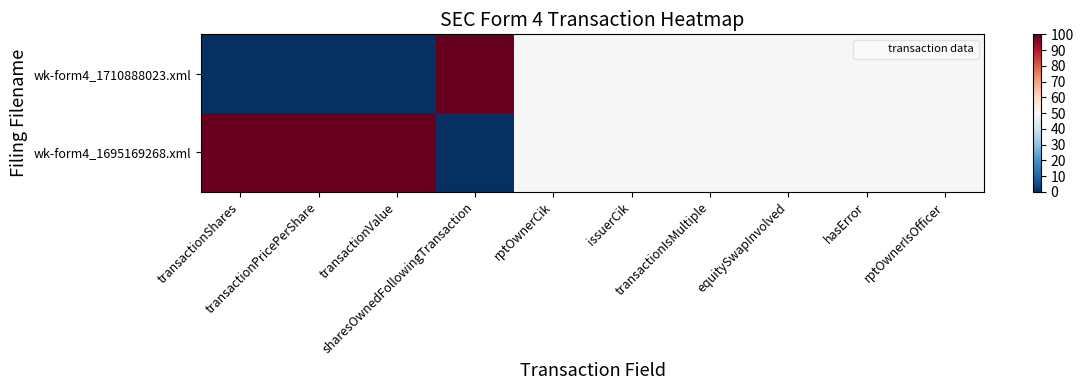

Reading right to left, extract all data points from this chart.

wk-form4_1710888023.xml: rptOwnerIsOfficer=50	hasError=50	equitySwapInvolved=50	transactionIsMultiple=50	issuerCik=50	rptOwnerCik=50	sharesOwnedFollowingTransaction=100	transactionValue=0	transactionPricePerShare=0	transactionShares=0
wk-form4_1695169268.xml: rptOwnerIsOfficer=50	hasError=50	equitySwapInvolved=50	transactionIsMultiple=50	issuerCik=50	rptOwnerCik=50	sharesOwnedFollowingTransaction=0	transactionValue=100	transactionPricePerShare=100	transactionShares=100